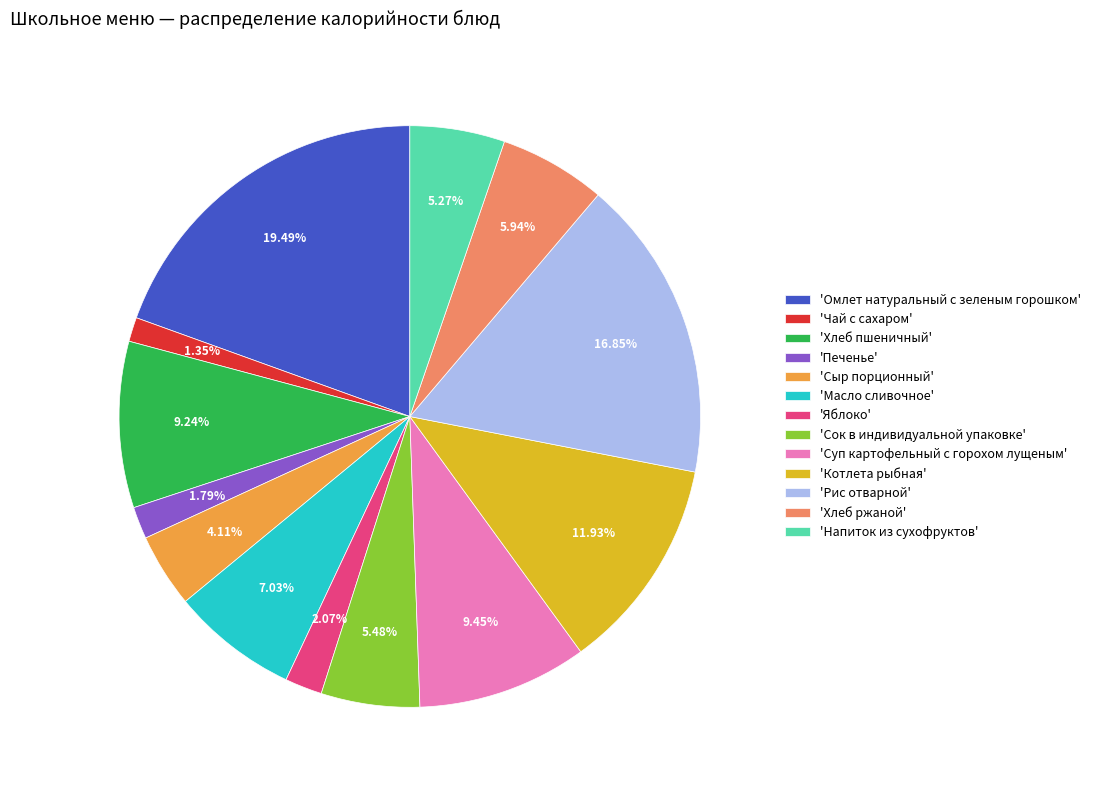

Is there a majority slice in this chart?

No